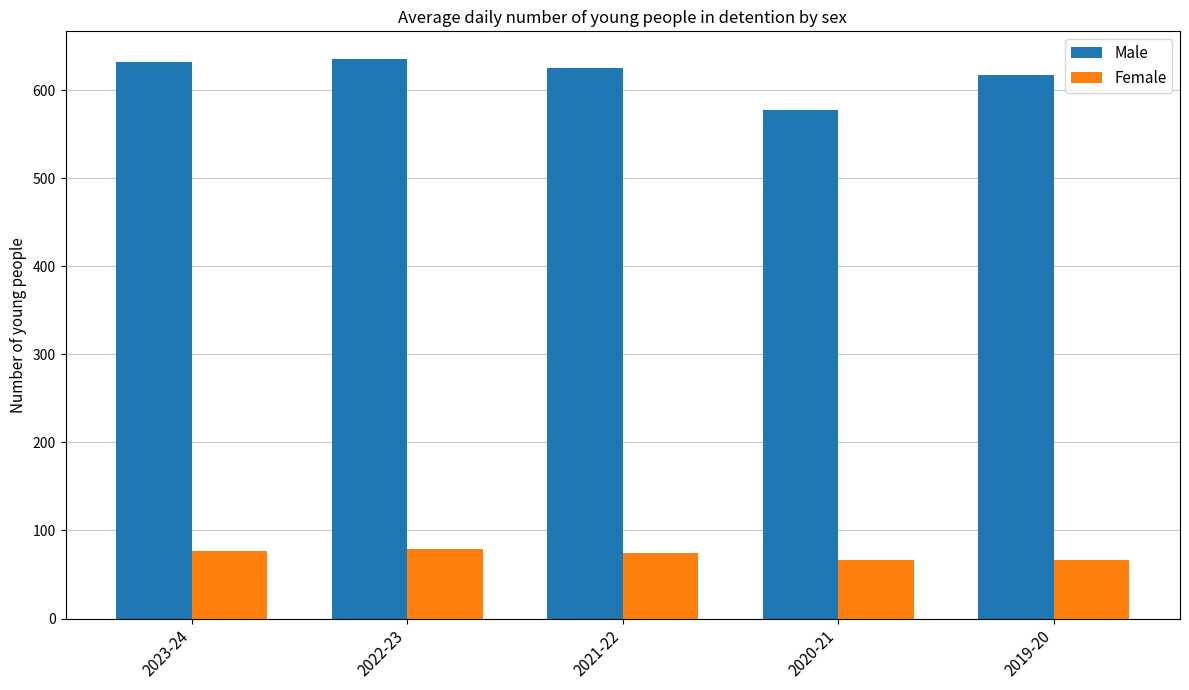

Which series has the widest spread of values?

Male